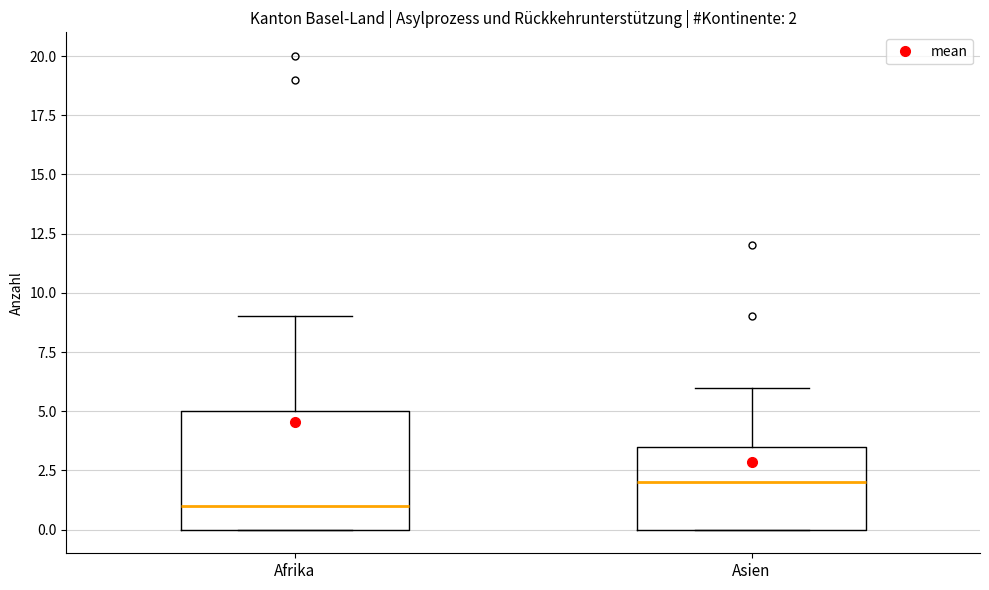

Which box has the lowest median line?

Afrika